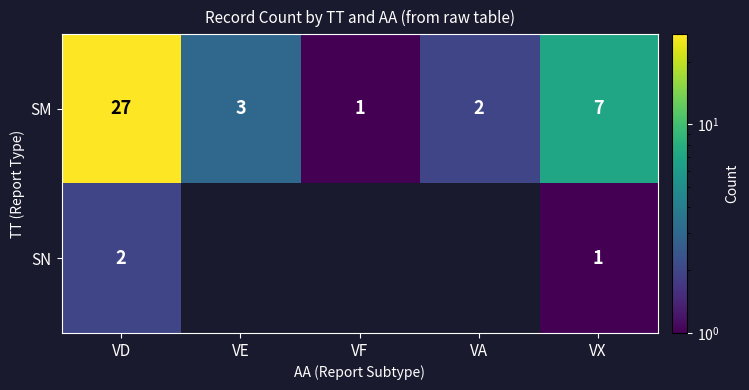

Is it true that SM equals 5 at VE?

False